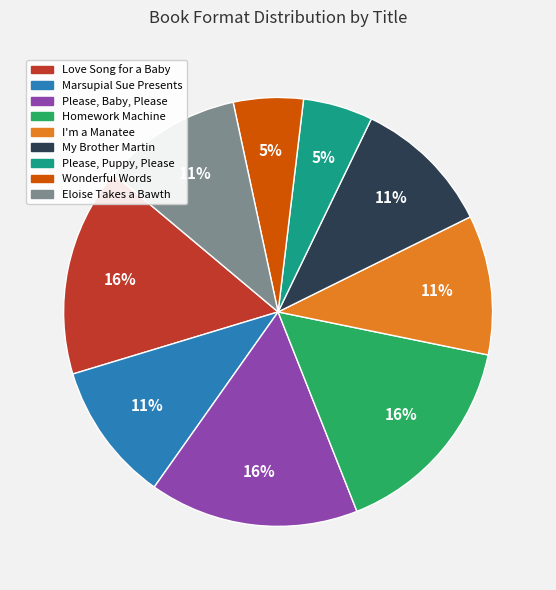

To the nearest percent, what portion does Love Song for a Baby represent?

16%